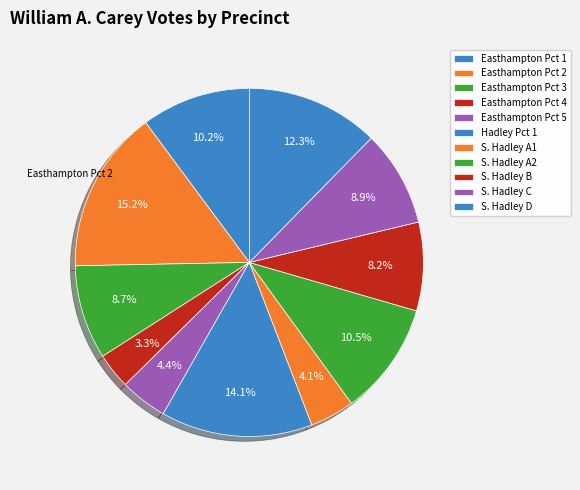

Count the number of slices in the pie.

11